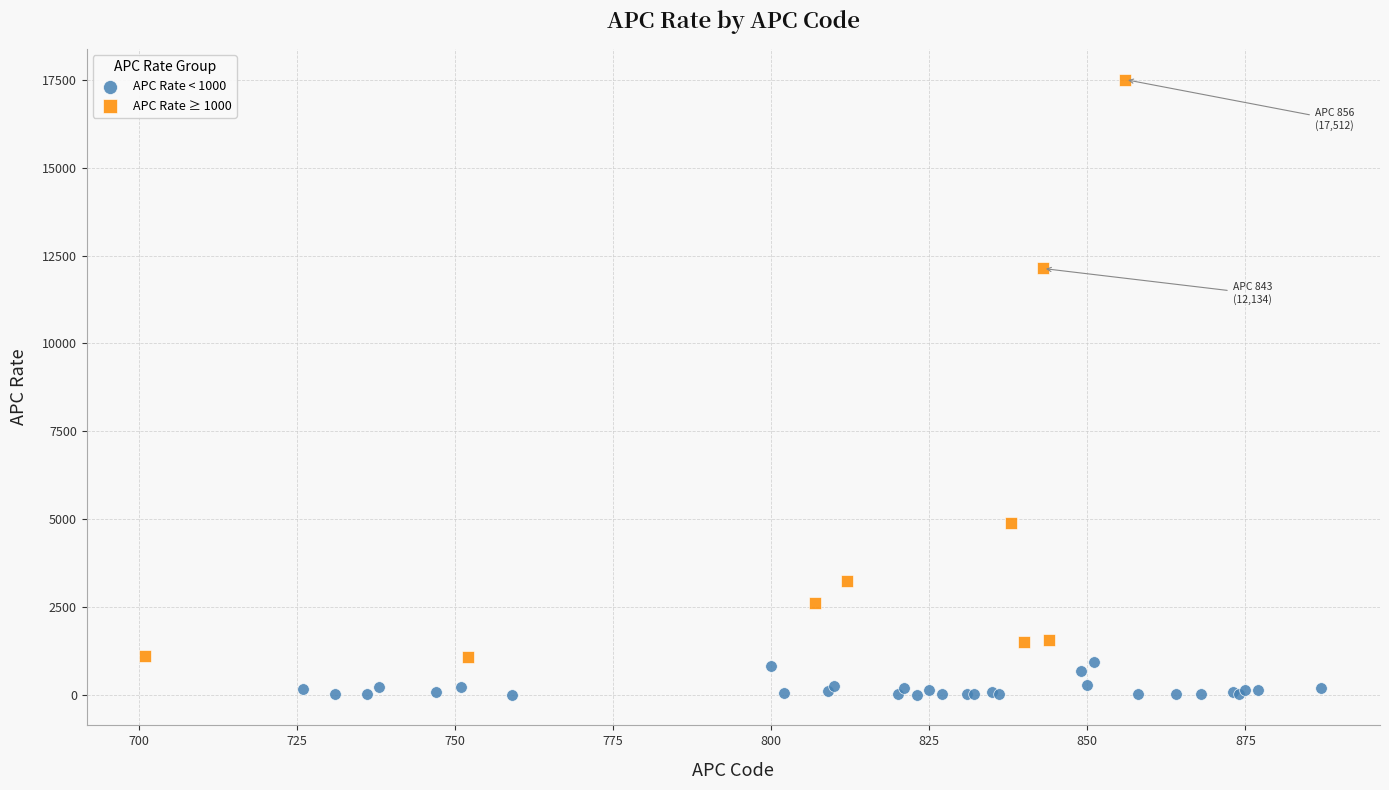

Which series has the largest Y range (max minus min)?

APC Rate ≥ 1000